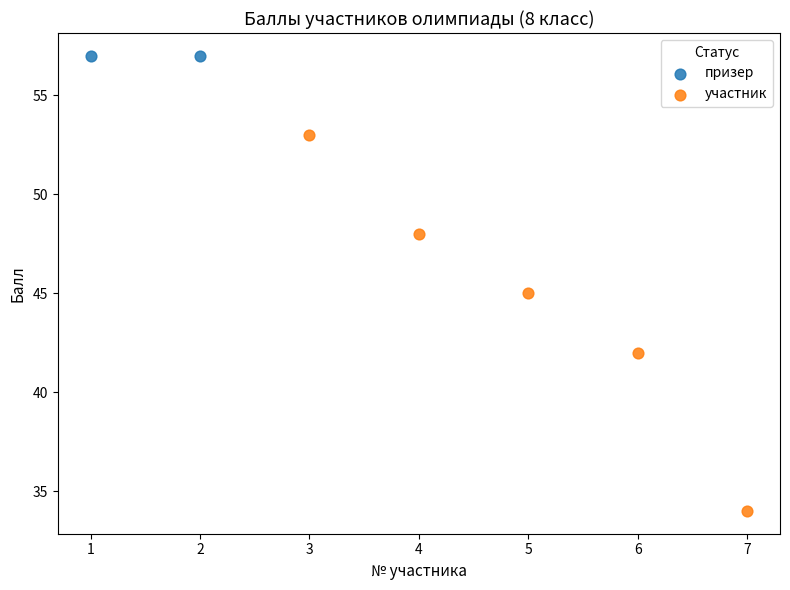

What are all the series names shown in the legend?

призер, участник